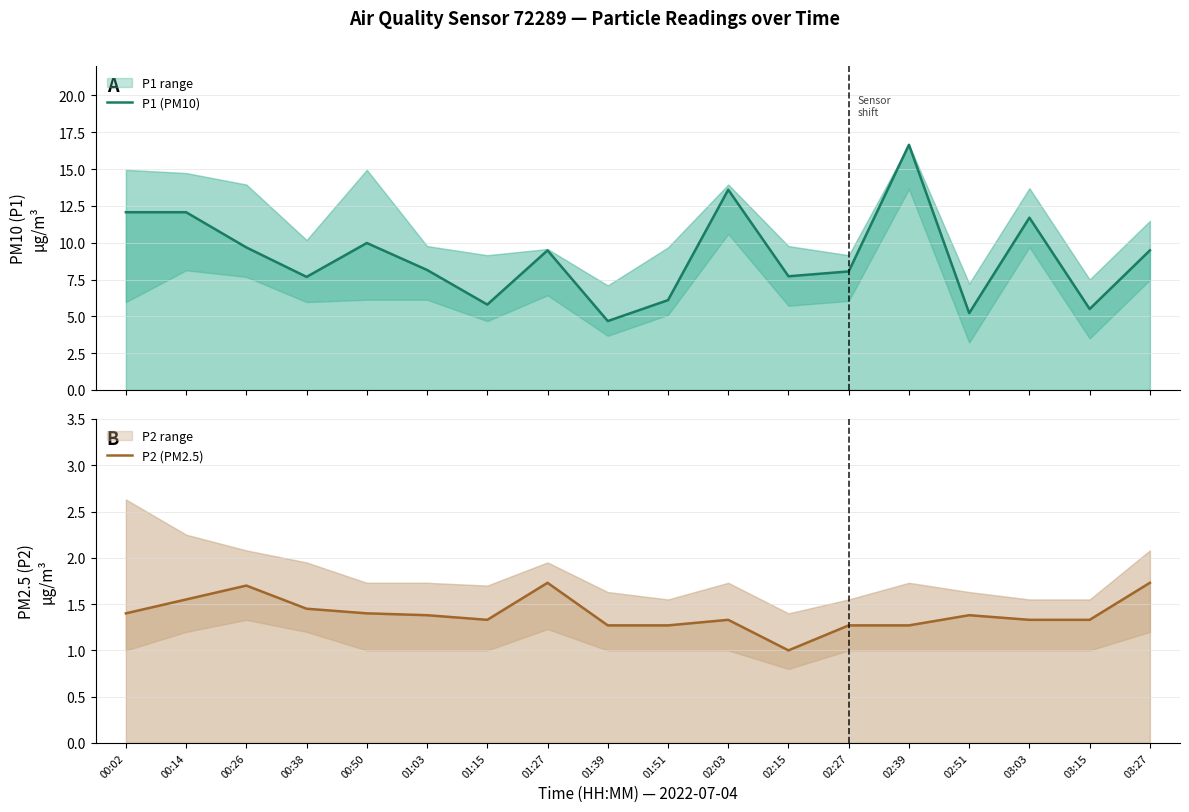

Rank the series by their maximum value, from lowest to highest.

P2 (PM2.5), P1 (PM10)